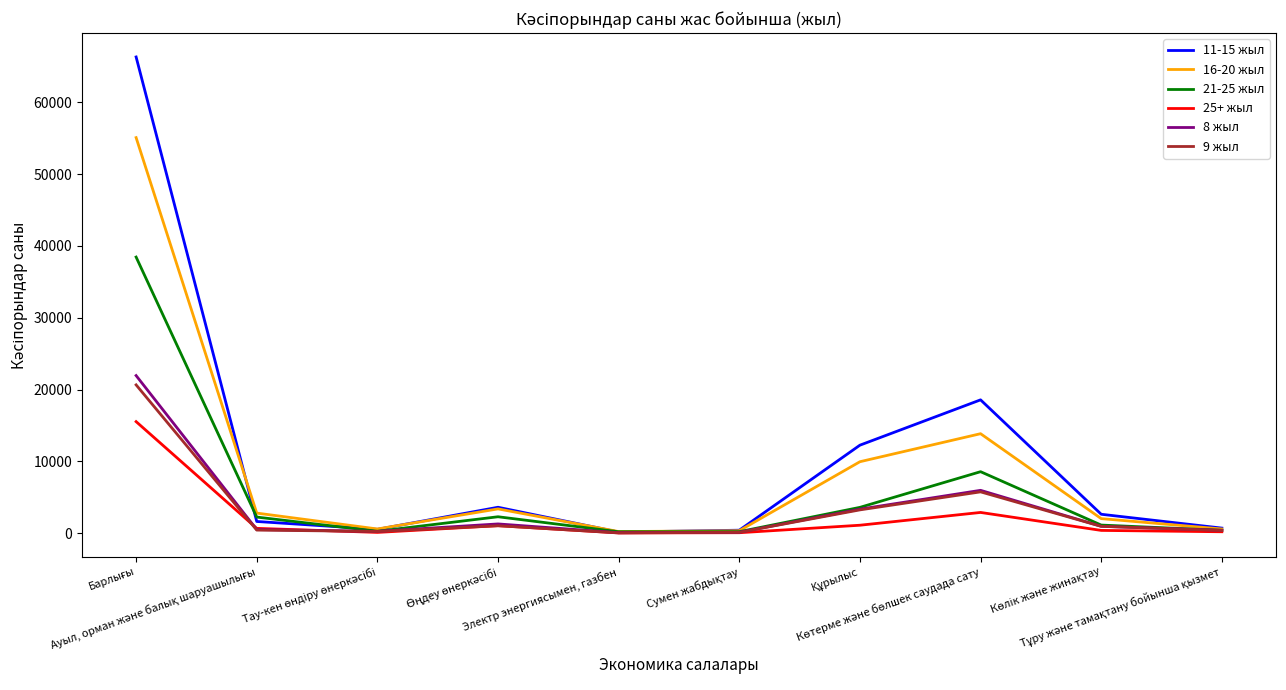

Which series has the largest range (max minus min)?

11-15 жыл